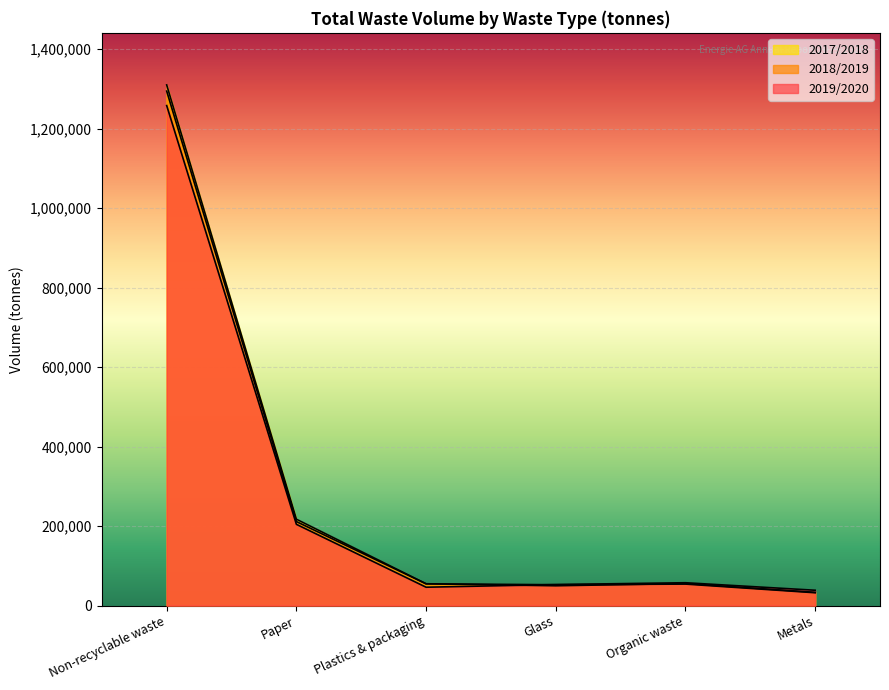

What is the total value across all series at Organic waste?

166917